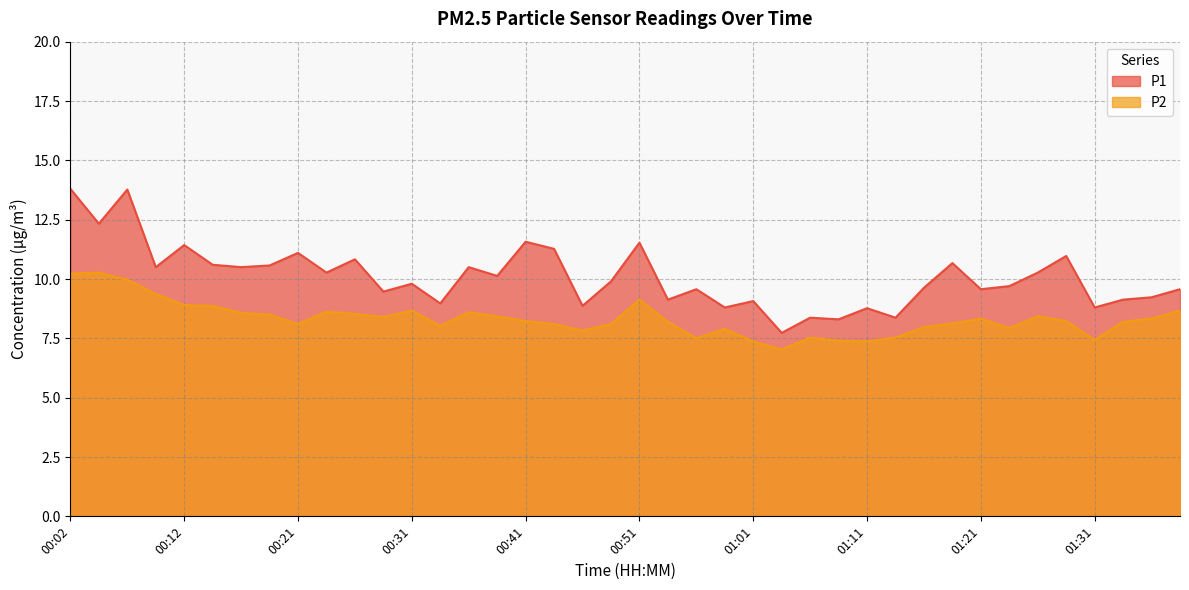

The P2 series shows 5.3 at 00:04. True or false?

False